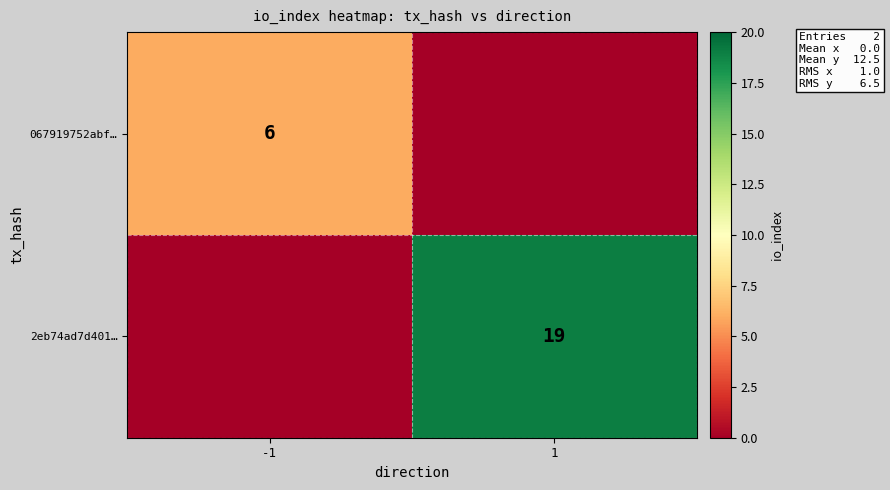

Is the value of 2eb74ad7d401… at 1 greater than the value of 067919752abf… at -1?

Yes